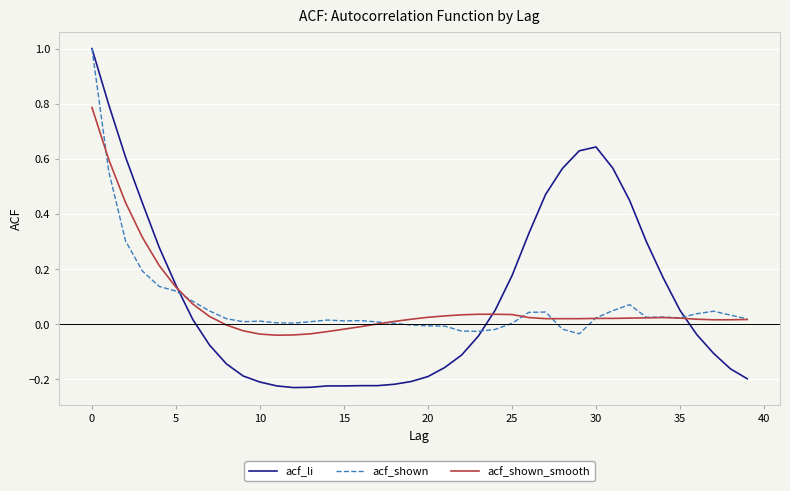

Which series has the widest spread of values?

acf_li